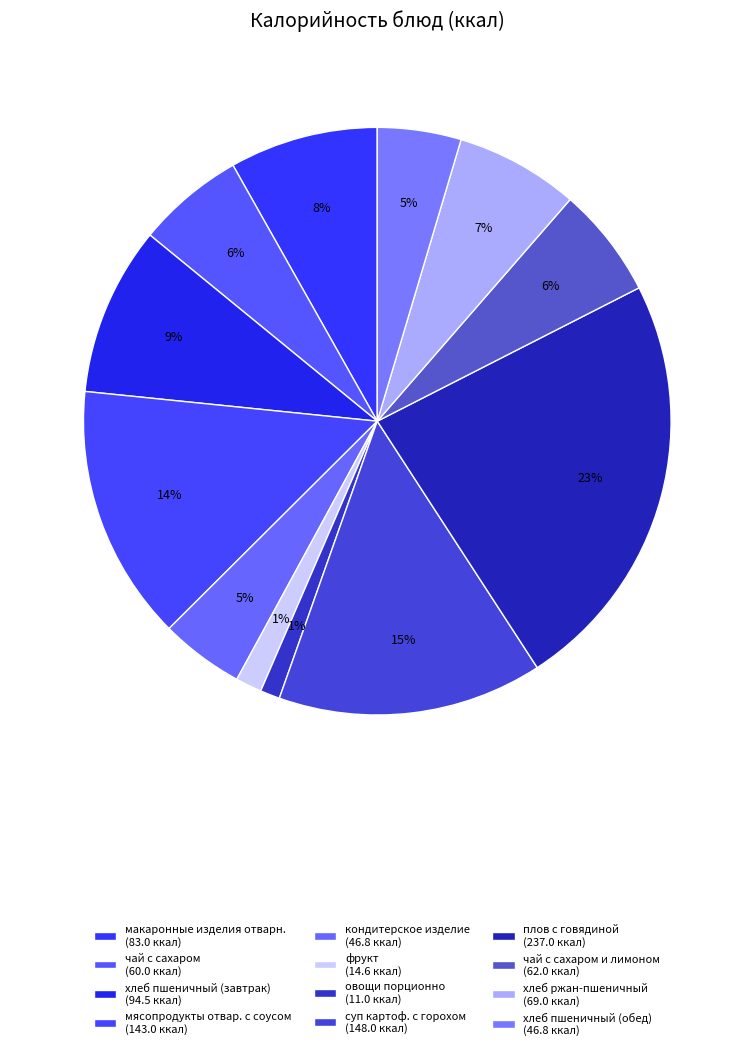

What is the smallest slice in the pie chart?

овощи порционно